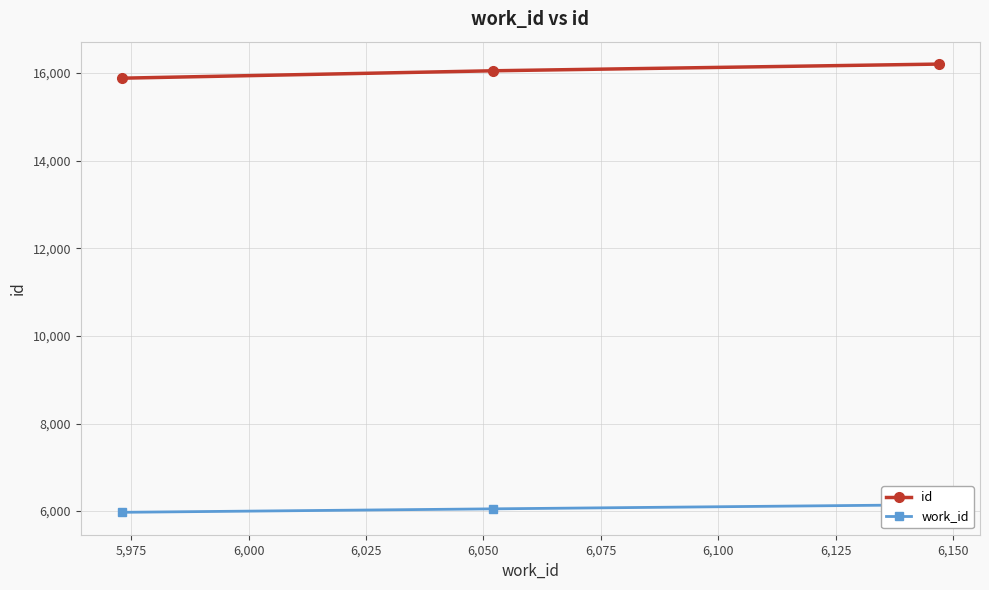

What is the value of the id point at the 2nd from the left?

16051